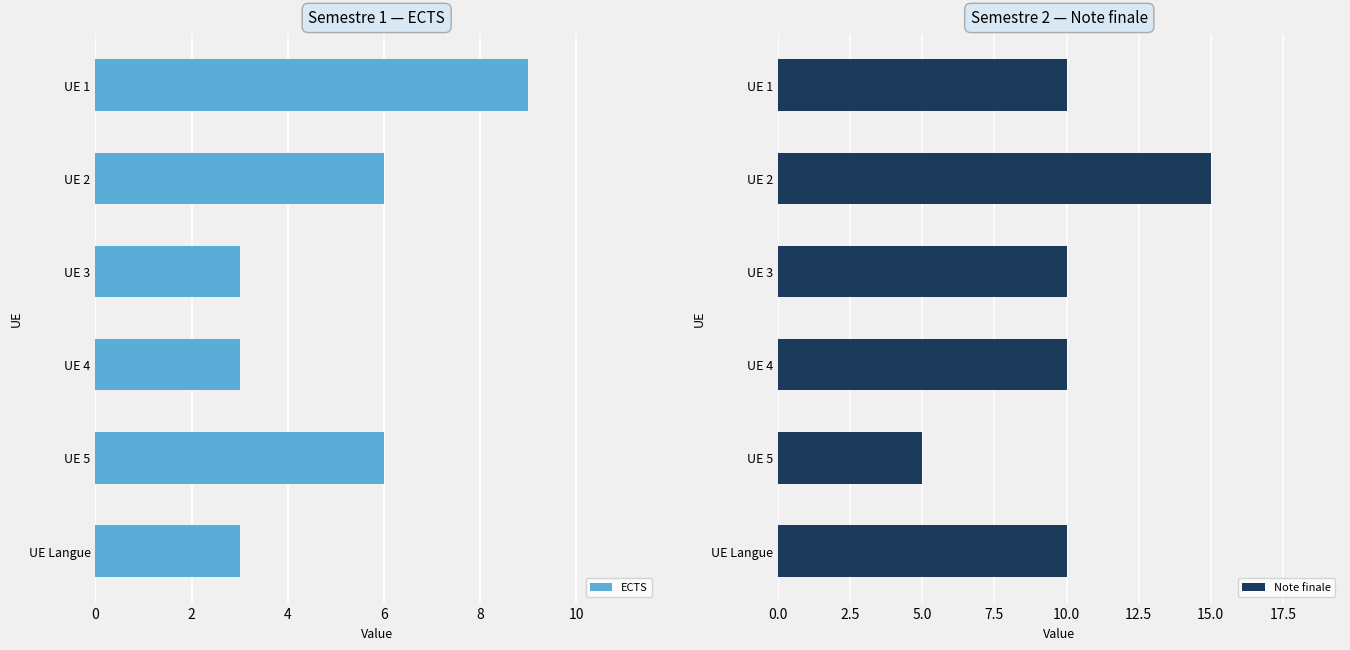

What is the sum of the ECTS values at UE 2 and UE 4?

9